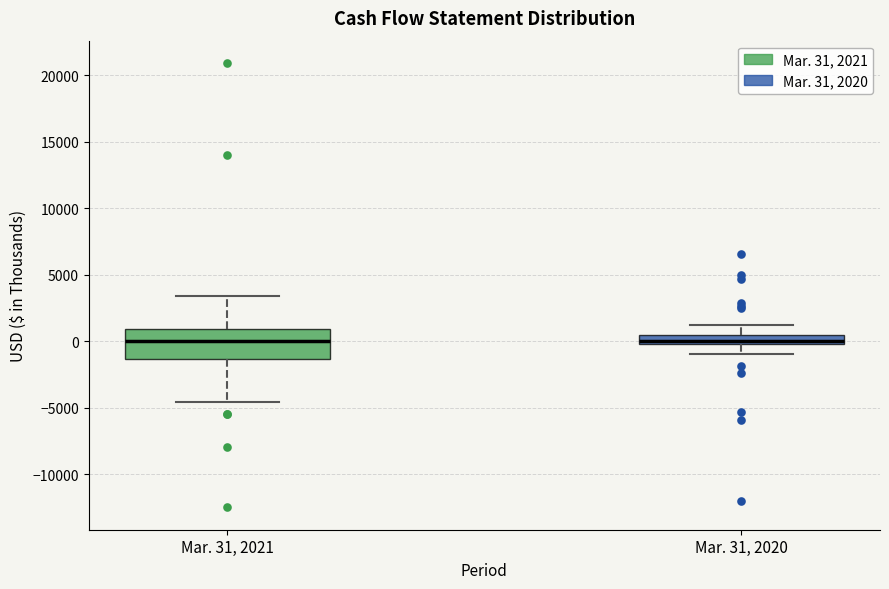

Where does the lower whisker of the box for Mar. 31, 2020 end on the y-axis? The values are not printed on the chart, so give them approximately, as read against the axis.

-1000